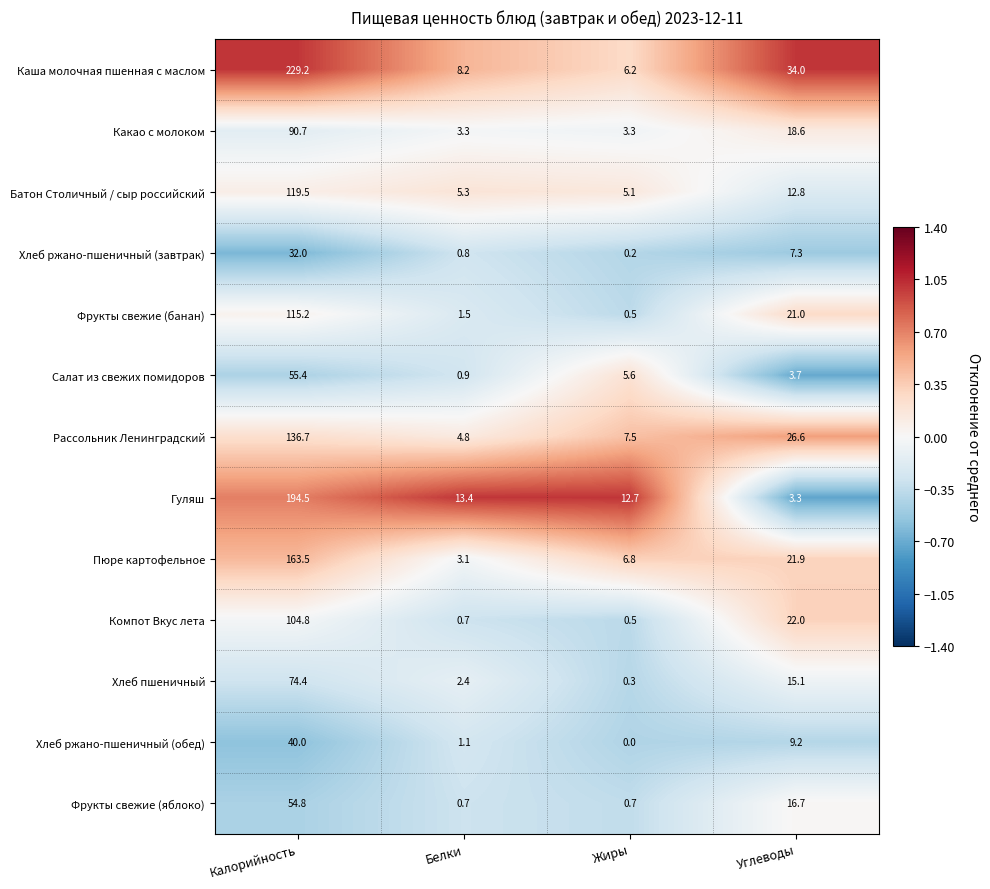

The Гуляш series shows 5.7 at Углеводы. True or false?

False